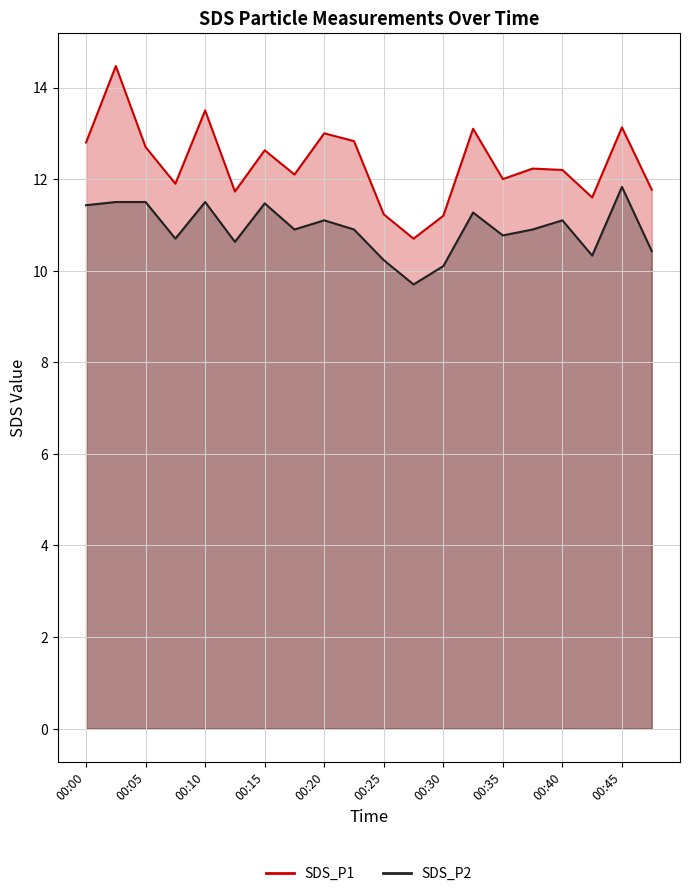

True or false: SDS_P2 has more than 0 points higher than both neighbors.

True